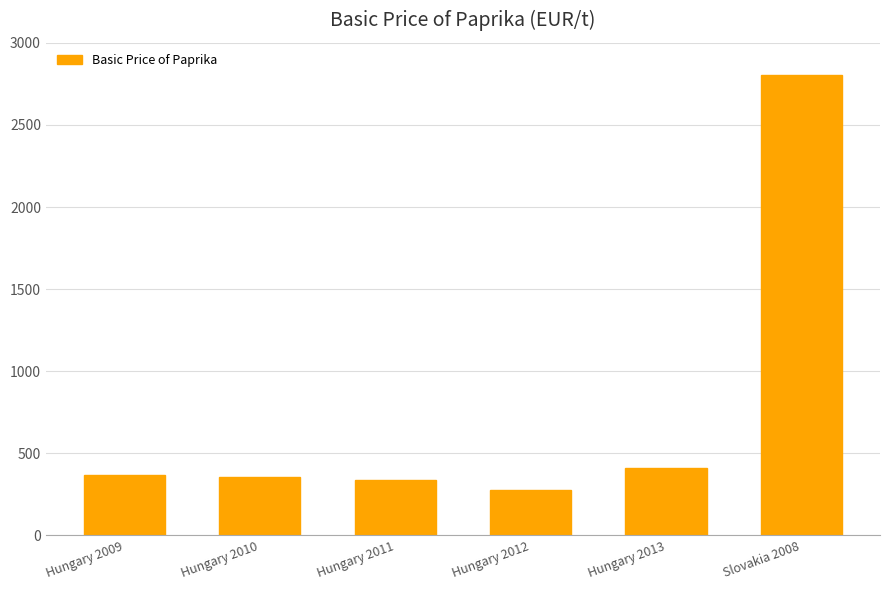

What is the ratio of the value at Hungary 2010 to the value at Hungary 2013?

0.9